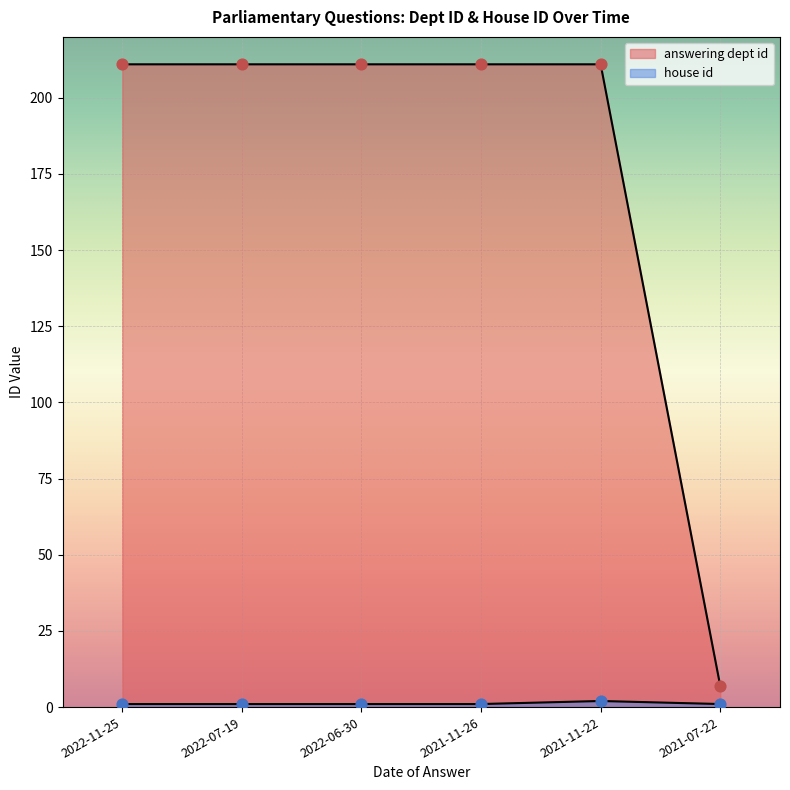

Which series has the largest total across all categories?

answering dept id